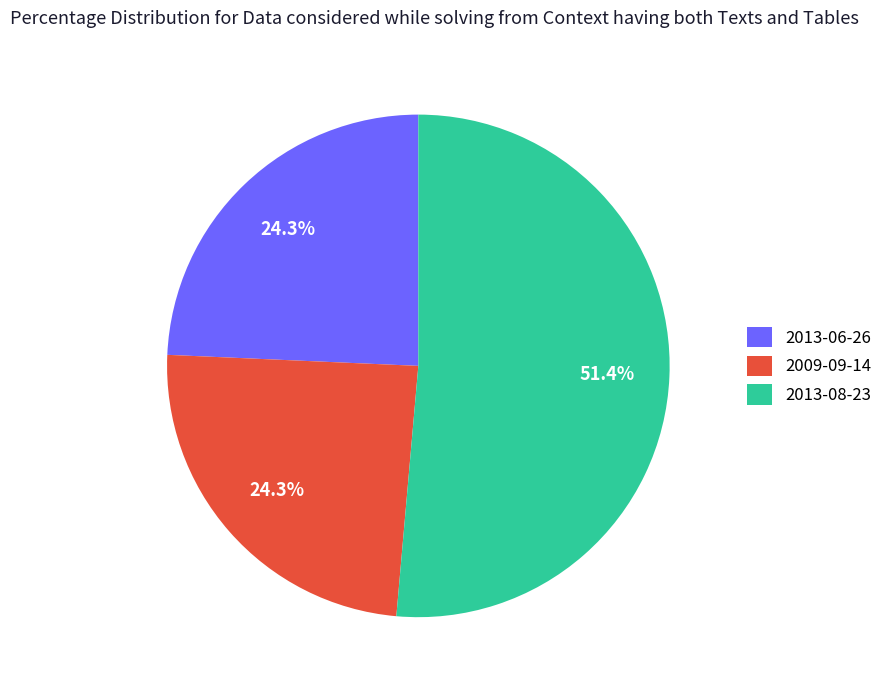

What is the ratio of the value at 2013-08-23 to the value at 2013-06-26?

2.1